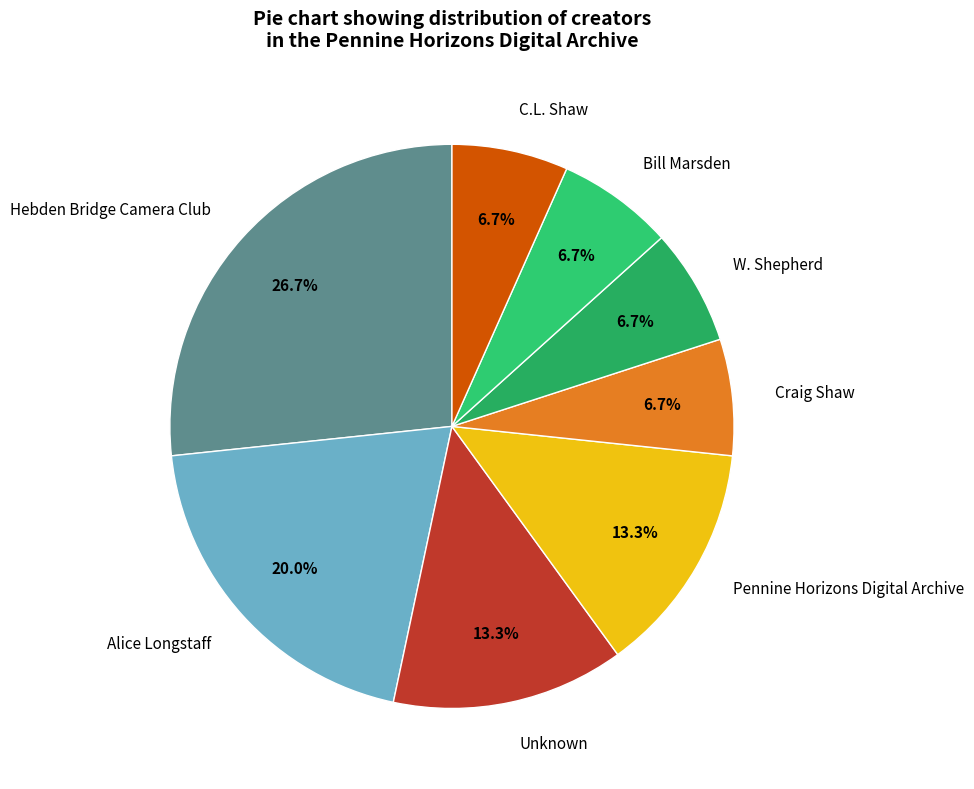

Count the number of slices in the pie.

8